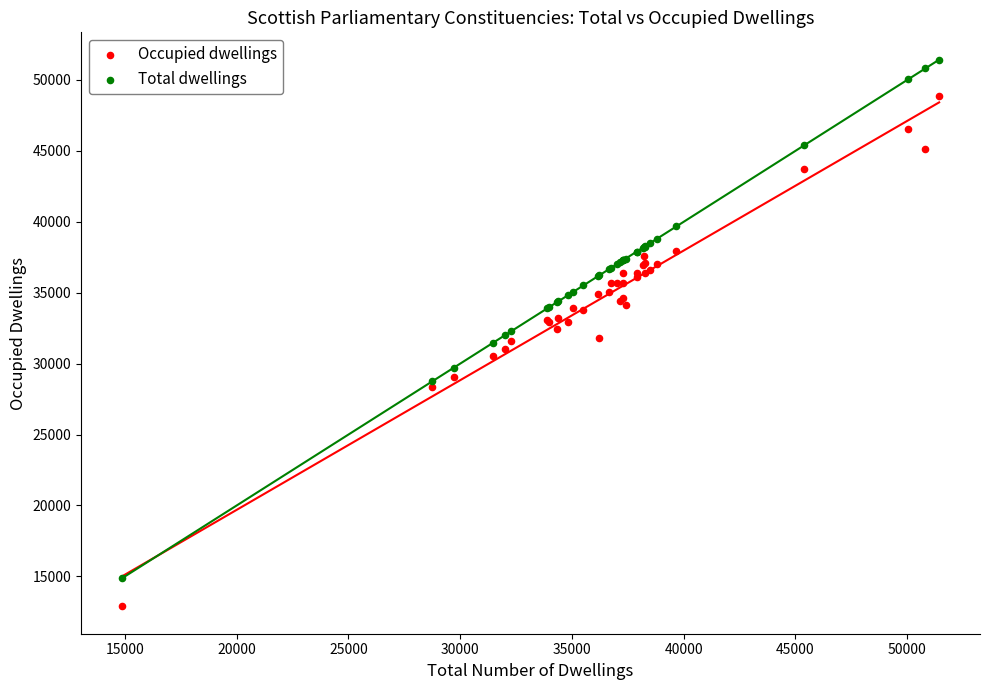

What are all the series names shown in the legend?

Occupied dwellings, Total dwellings